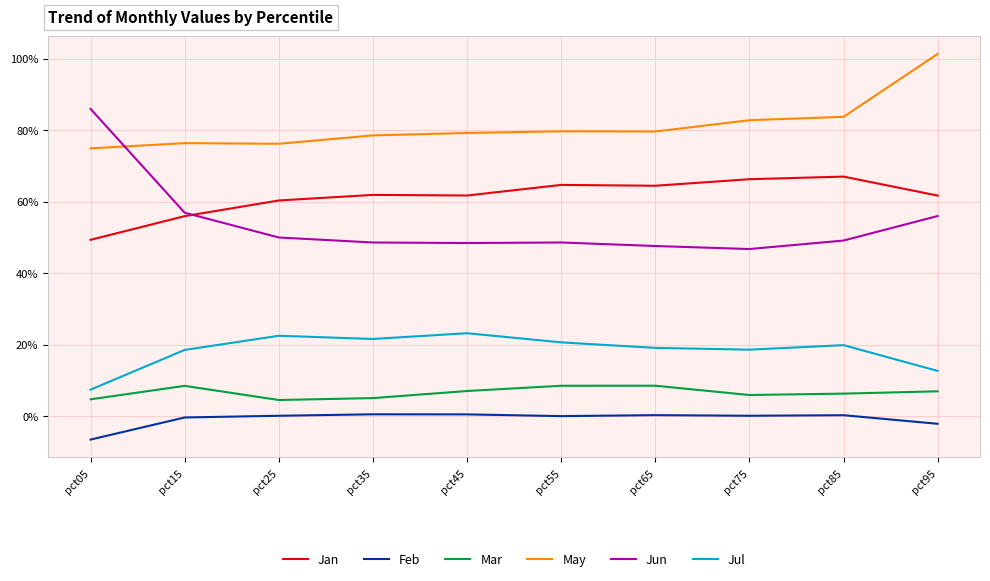

Which series has the largest total across all categories?

May